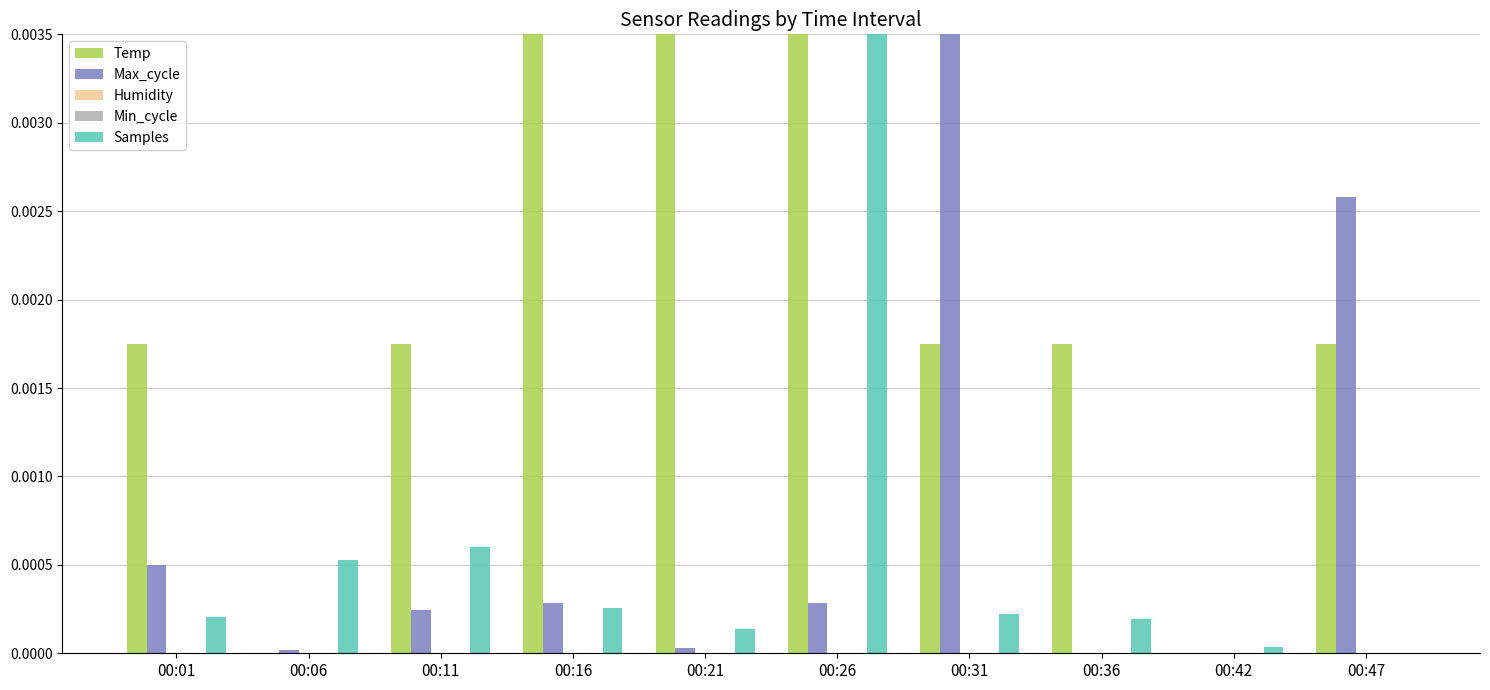

Which series changed the most between 00:01 and 00:06?

Temp